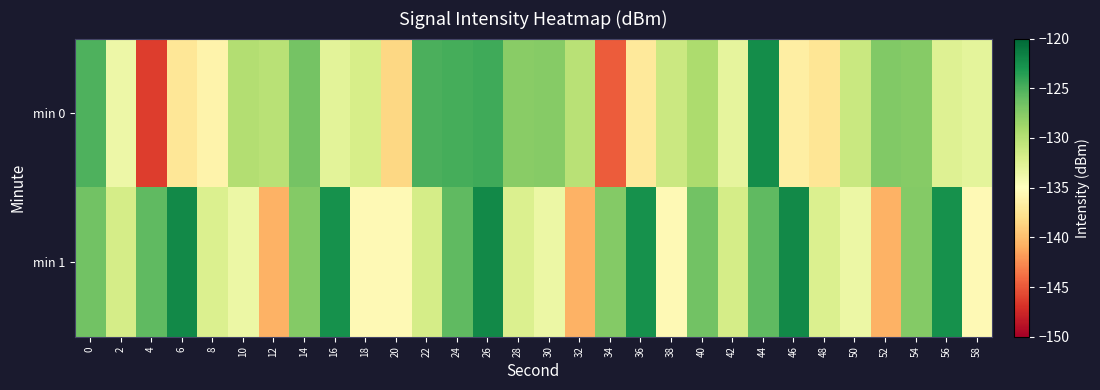

Reading right to left, transcribe all the data shown in this chart.

min 0: 58=-132.9	56=-132.5	54=-127.5	52=-127.4	50=-131.1	48=-137.4	46=-136.5	44=-122.4	42=-133.0	40=-129.4	38=-131.1	36=-137.1	34=-144.8	32=-130.1	30=-127.6	28=-127.7	26=-124.5	24=-124.7	22=-125.0	20=-138.5	18=-131.9	16=-132.8	14=-126.8	12=-130.1	10=-129.8	8=-136.1	6=-137.3	4=-146.3	2=-133.6	0=-125.1
min 1: 58=-135.5	56=-122.7	54=-127.4	52=-140.7	50=-133.5	48=-132.3	46=-122.1	44=-125.8	42=-131.7	40=-126.6	38=-135.5	36=-122.7	34=-127.4	32=-140.7	30=-133.5	28=-132.3	26=-122.1	24=-125.8	22=-131.7	20=-135.5	18=-135.5	16=-122.7	14=-127.4	12=-140.7	10=-133.5	8=-132.3	6=-122.1	4=-125.8	2=-131.7	0=-126.6